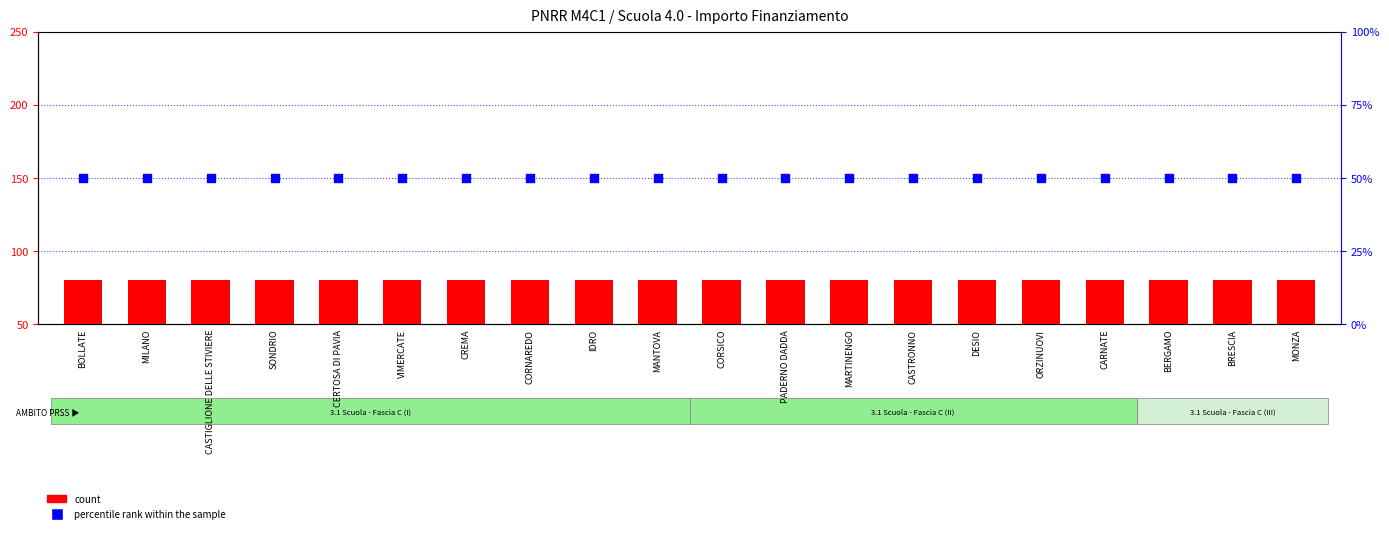

At how many categories does at least one series exceed 78?

20